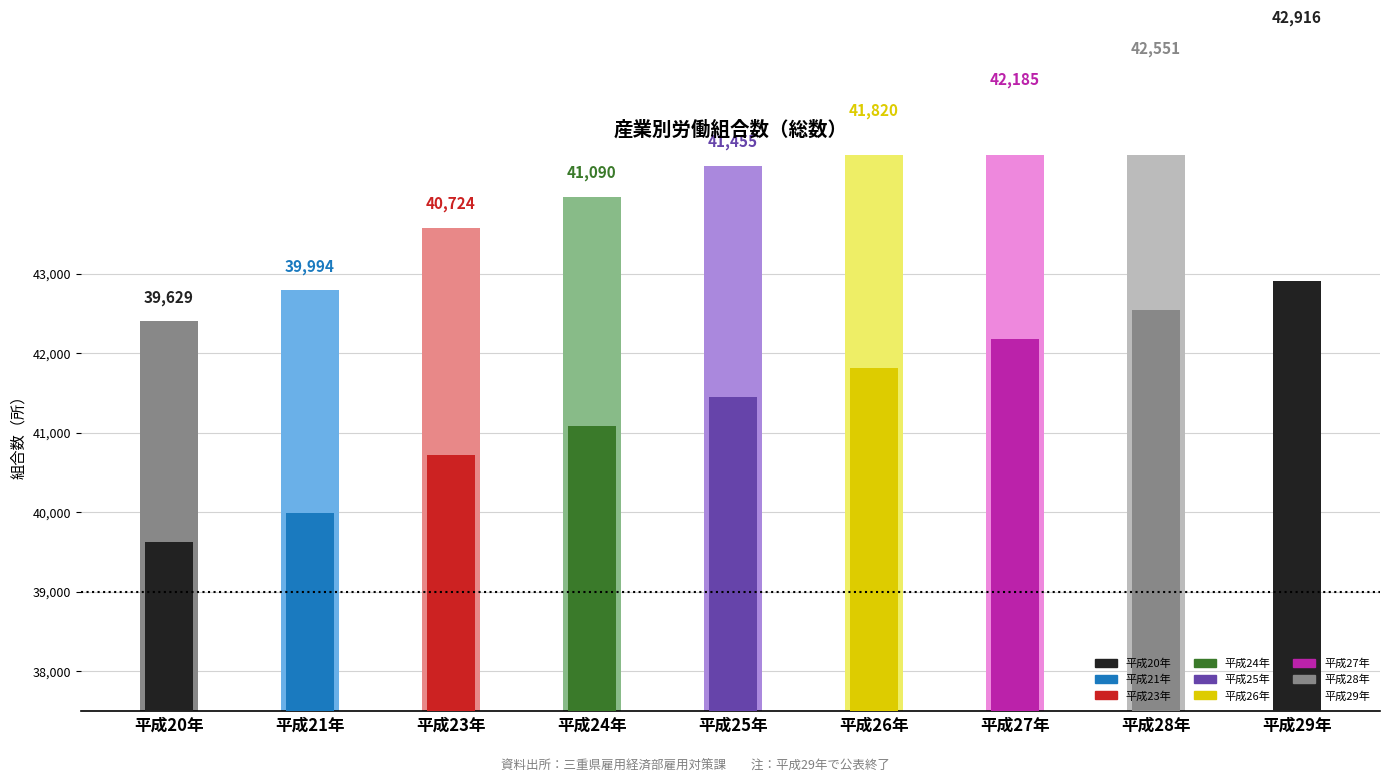

At which label is the value closest to 41272?

平成24年